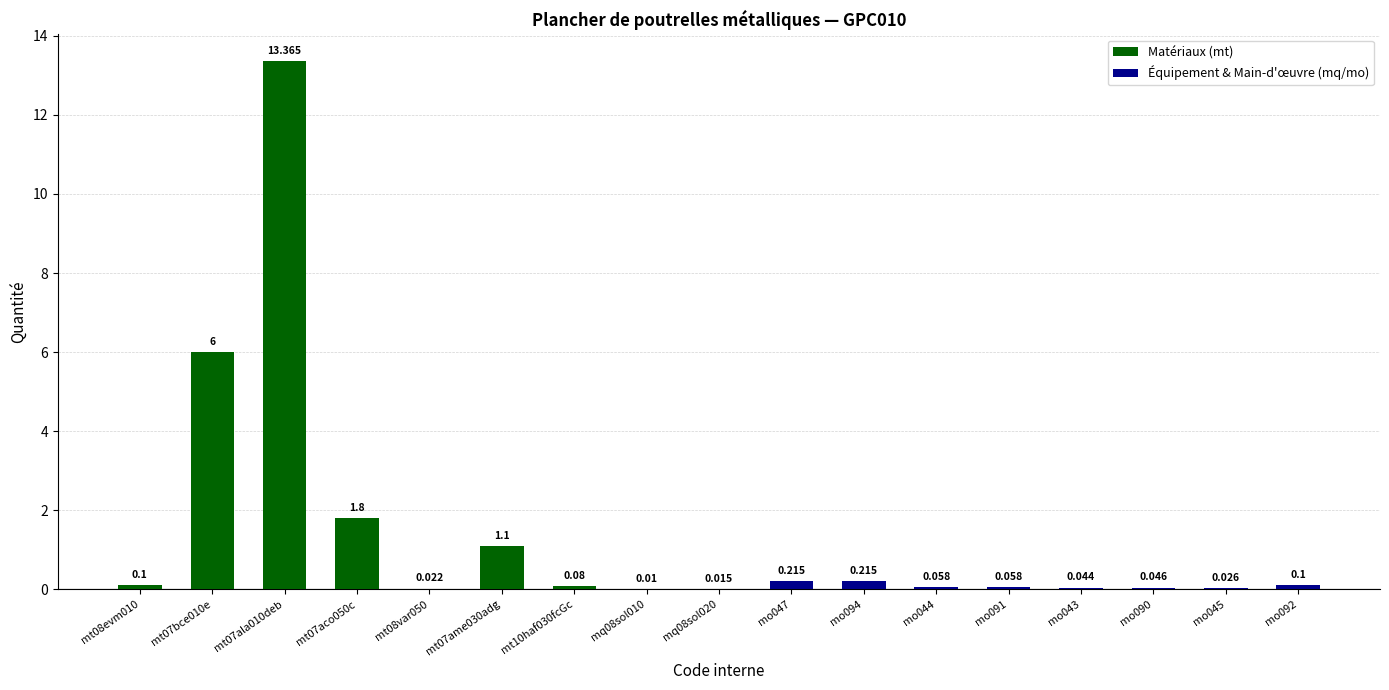

Rank the categories by value from highest to lowest.

mt07ala010deb, mt07bce010e, mt07aco050c, mt07ame030adg, mo047, mo094, mt08evm010, mo092, mt10haf030fcGc, mo044, mo091, mo090, mo043, mo045, mt08var050, mq08sol020, mq08sol010